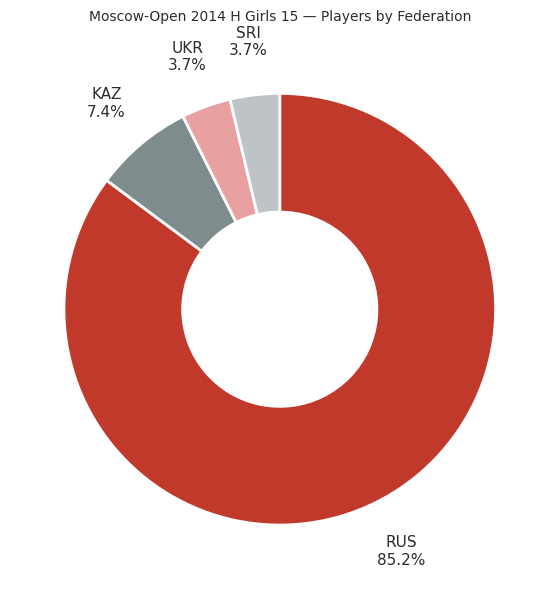

Which has a higher value, KAZ or SRI?

KAZ